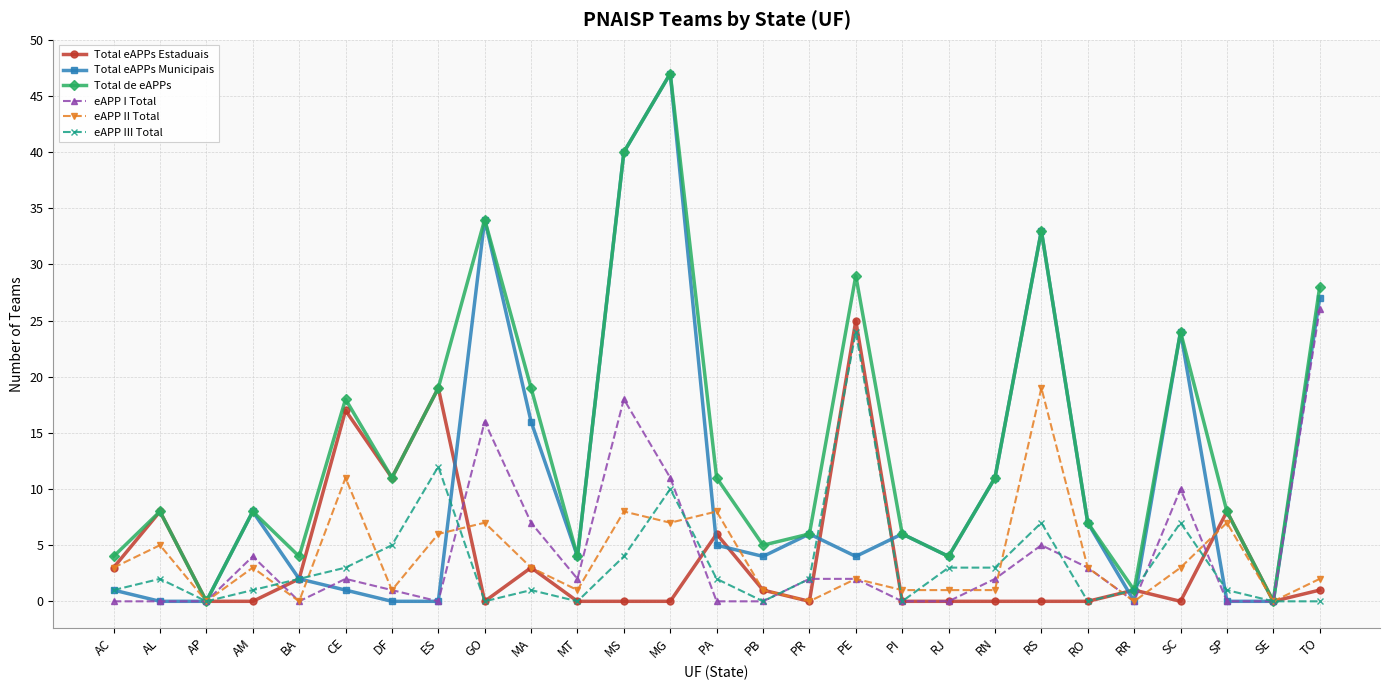

At how many categories does at least one series exceed 27?

6